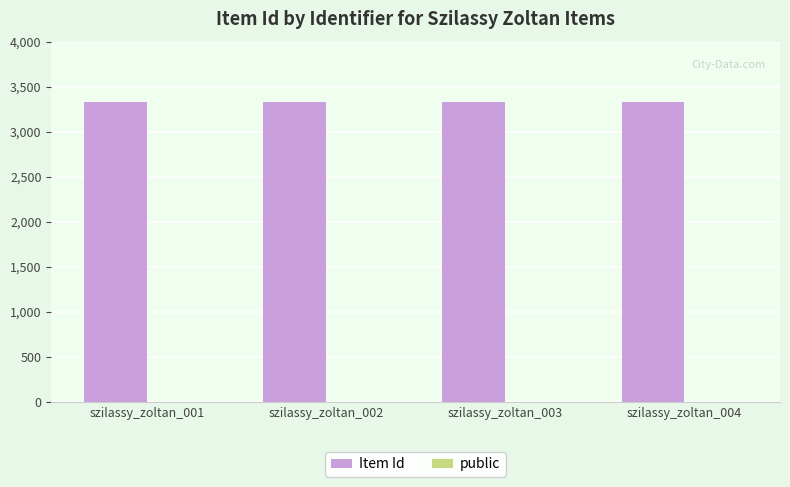

Does the chart contain stacked bars?

No